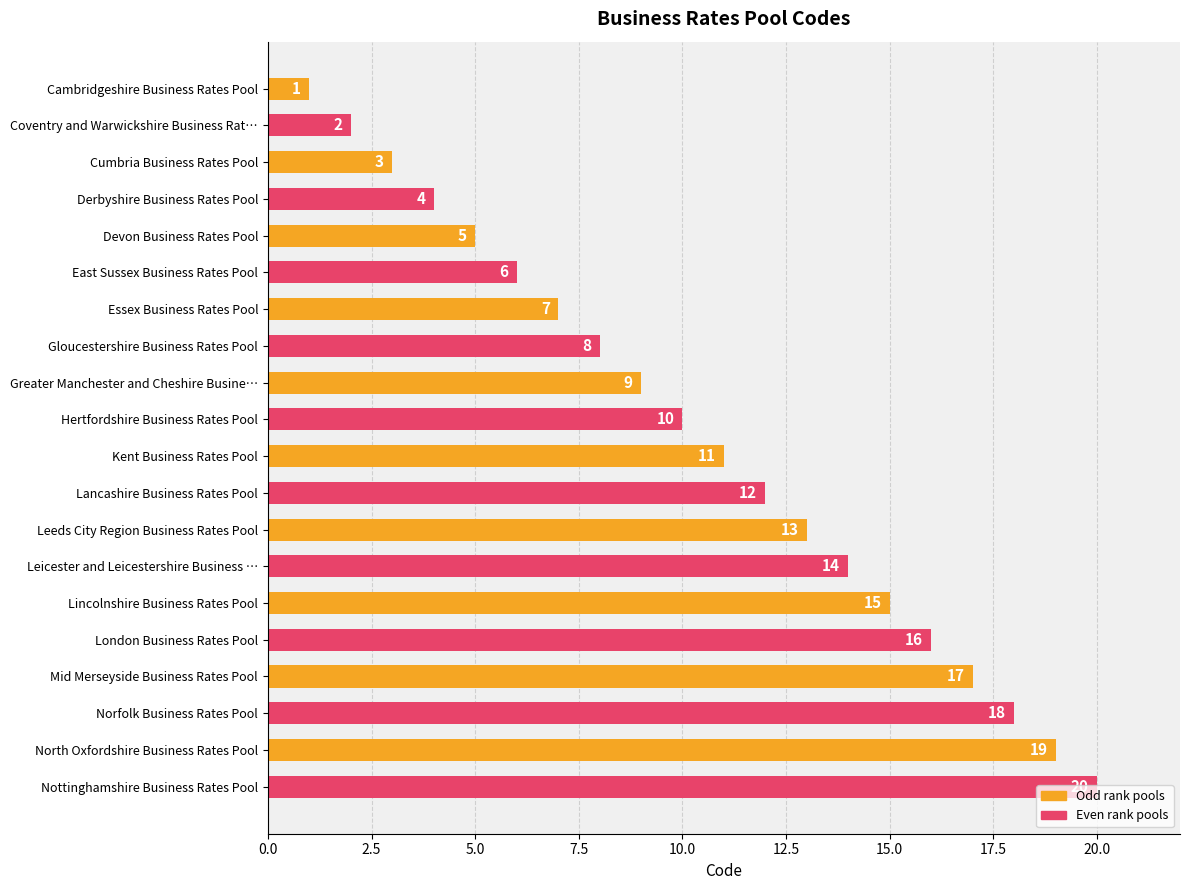

List the labels in order of value, smallest first.

Cambridgeshire Business Rates Pool, Coventry and Warwickshire Business Rat…, Cumbria Business Rates Pool, Derbyshire Business Rates Pool, Devon Business Rates Pool, East Sussex Business Rates Pool, Essex Business Rates Pool, Gloucestershire Business Rates Pool, Greater Manchester and Cheshire Busine…, Hertfordshire Business Rates Pool, Kent Business Rates Pool, Lancashire Business Rates Pool, Leeds City Region Business Rates Pool, Leicester and Leicestershire Business …, Lincolnshire Business Rates Pool, London Business Rates Pool, Mid Merseyside Business Rates Pool, Norfolk Business Rates Pool, North Oxfordshire Business Rates Pool, Nottinghamshire Business Rates Pool